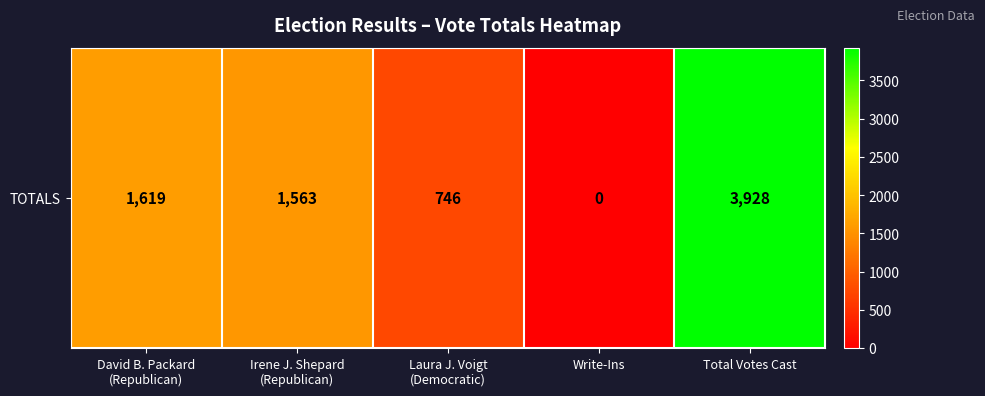

At which label does the data first exceed 1563?

David B. Packard
(Republican)